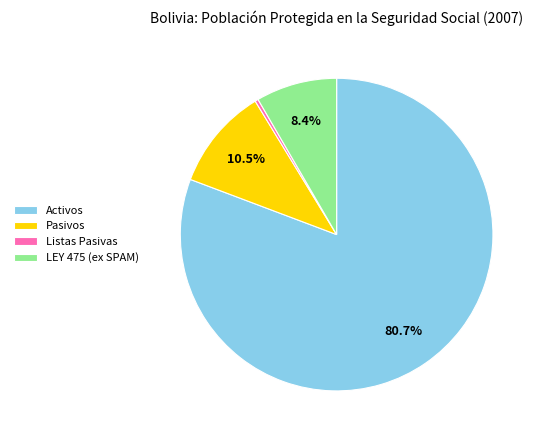

Do LEY 475 (ex SPAM) and Activos together represent more than half of the pie?

Yes